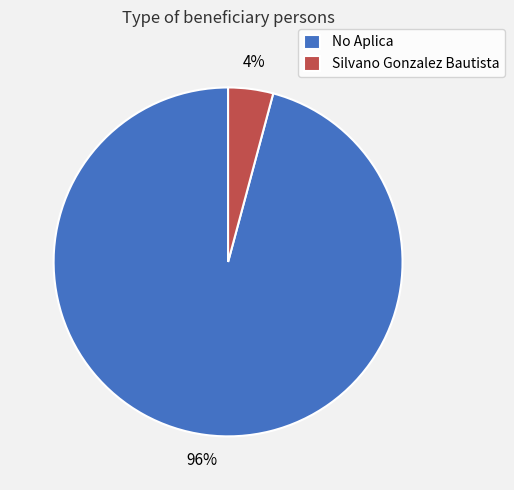

Between Silvano Gonzalez Bautista and No Aplica, which is larger?

No Aplica